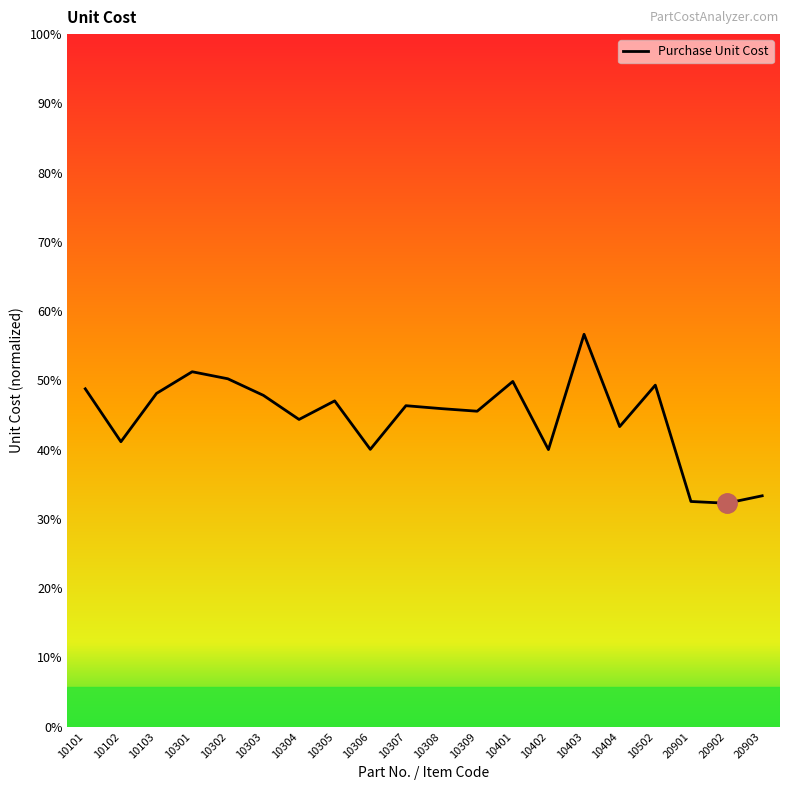

Does the chart have visible grid lines?

No